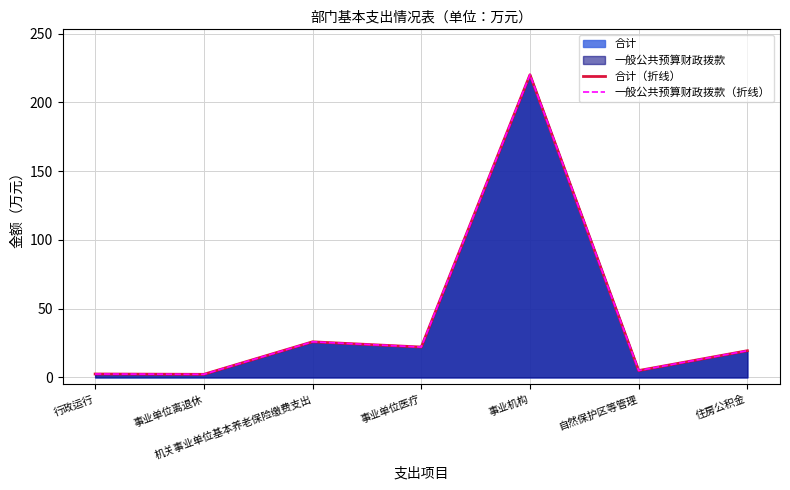

What position from the right is 住房公积金?

1